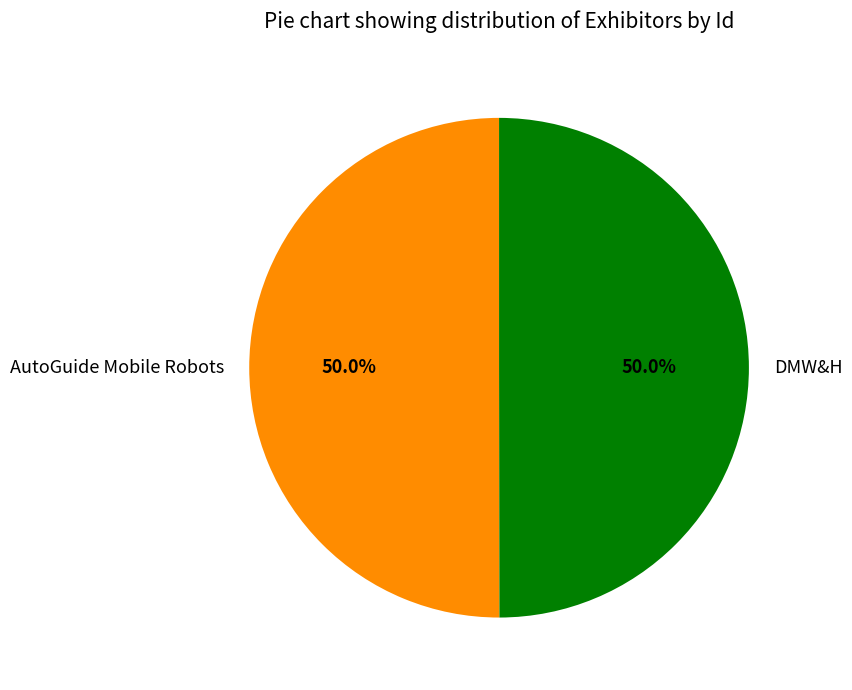

Combined, what portion of the pie is AutoGuide Mobile Robots and DMW&H?

100.0%